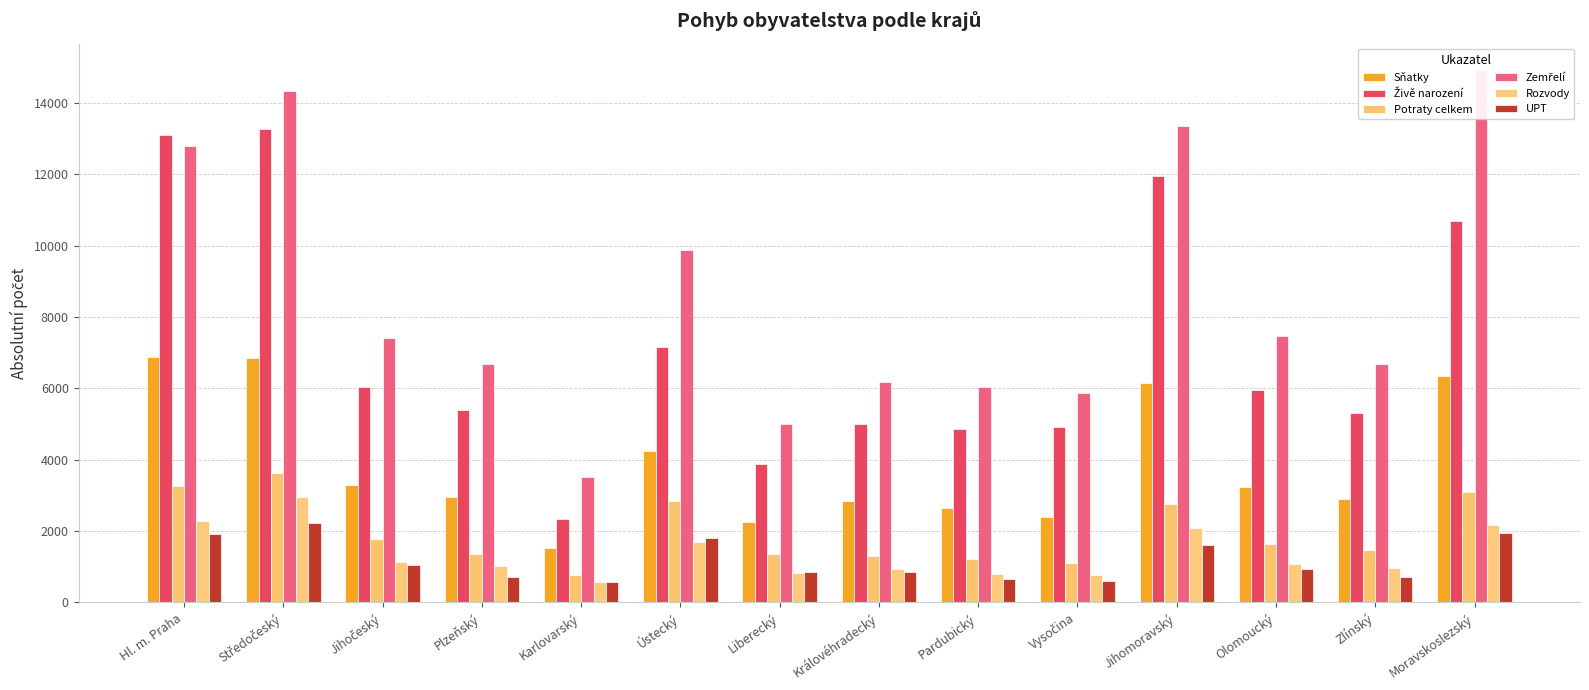

What is the spread (max minus min) of values at Pardubický?

5388